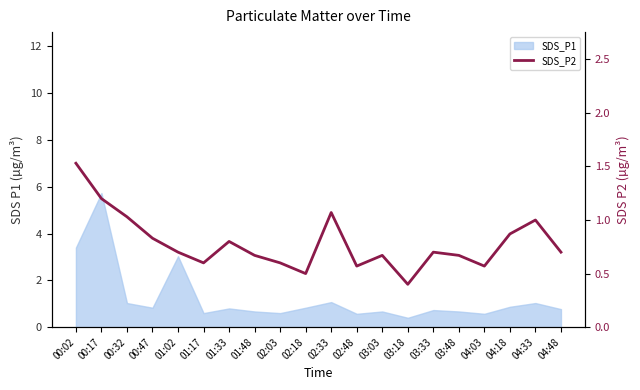

Reading right to left, extract all data points from this chart.

04:48=0.7	04:33=1.0	04:18=0.9	04:03=0.6	03:48=0.7	03:33=0.7	03:18=0.4	03:03=0.7	02:48=0.6	02:33=1.1	02:18=0.5	02:03=0.6	01:48=0.7	01:33=0.8	01:17=0.6	01:02=0.7	00:47=0.8	00:32=1.0	00:17=1.2	00:02=1.5